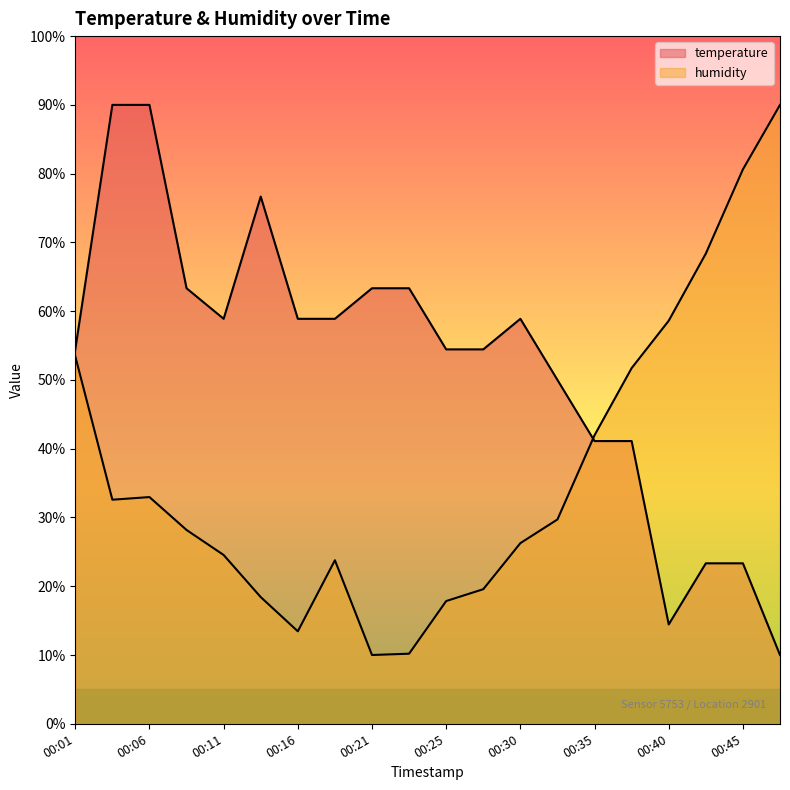

List the labels in order of humidity value, smallest first.

00:21, 00:23, 00:16, 00:25, 00:13, 00:28, 00:18, 00:11, 00:30, 00:08, 00:33, 00:03, 00:06, 00:35, 00:38, 00:01, 00:40, 00:42, 00:45, 00:47